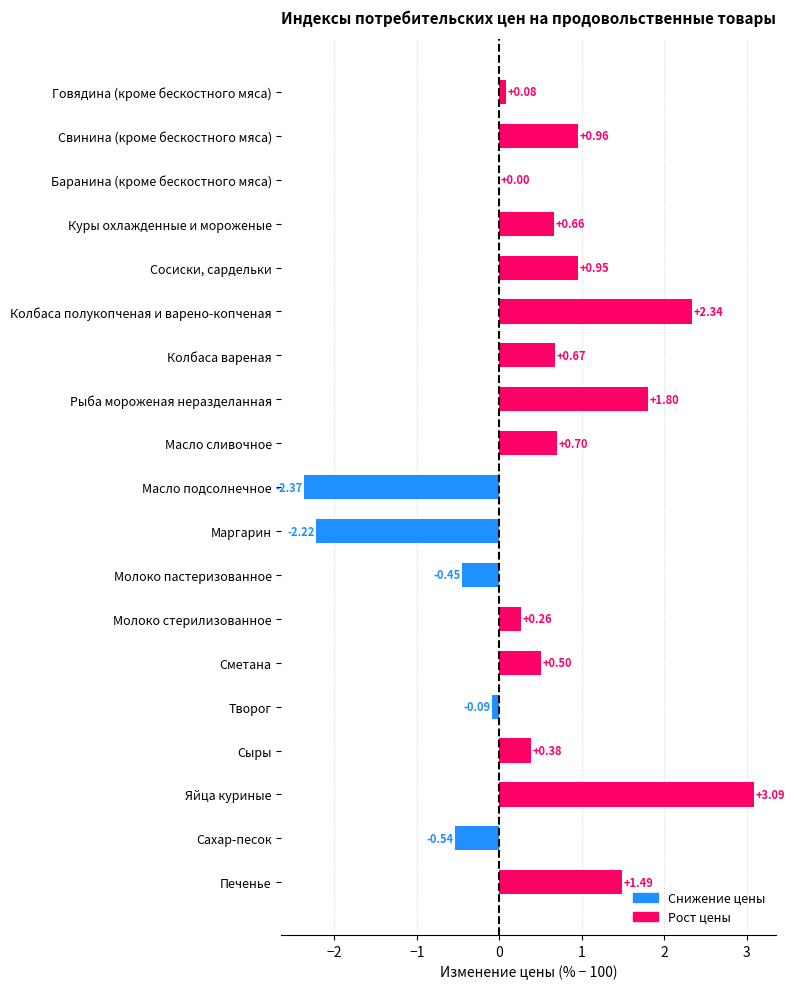

Which label corresponds to the largest value in the chart?

Яйца куриные